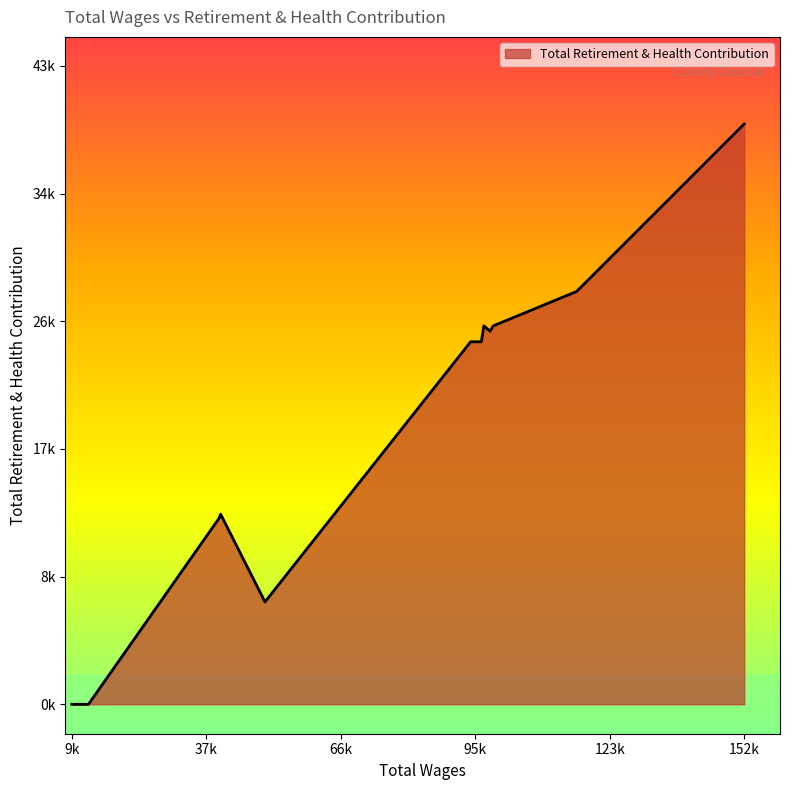

What is the sum of all values?

226224